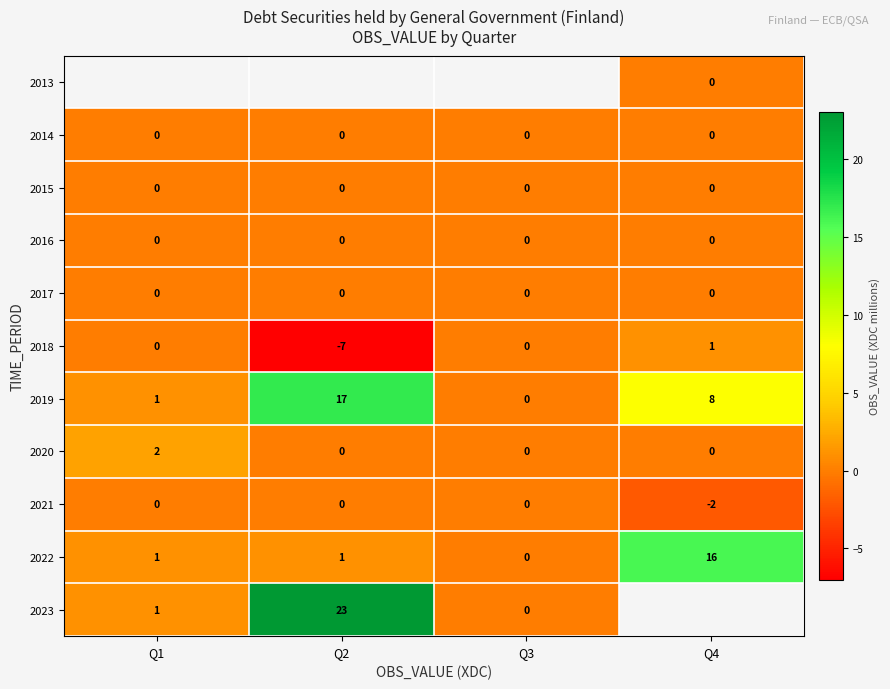

At which label is 2019 closest to 8?

Q4